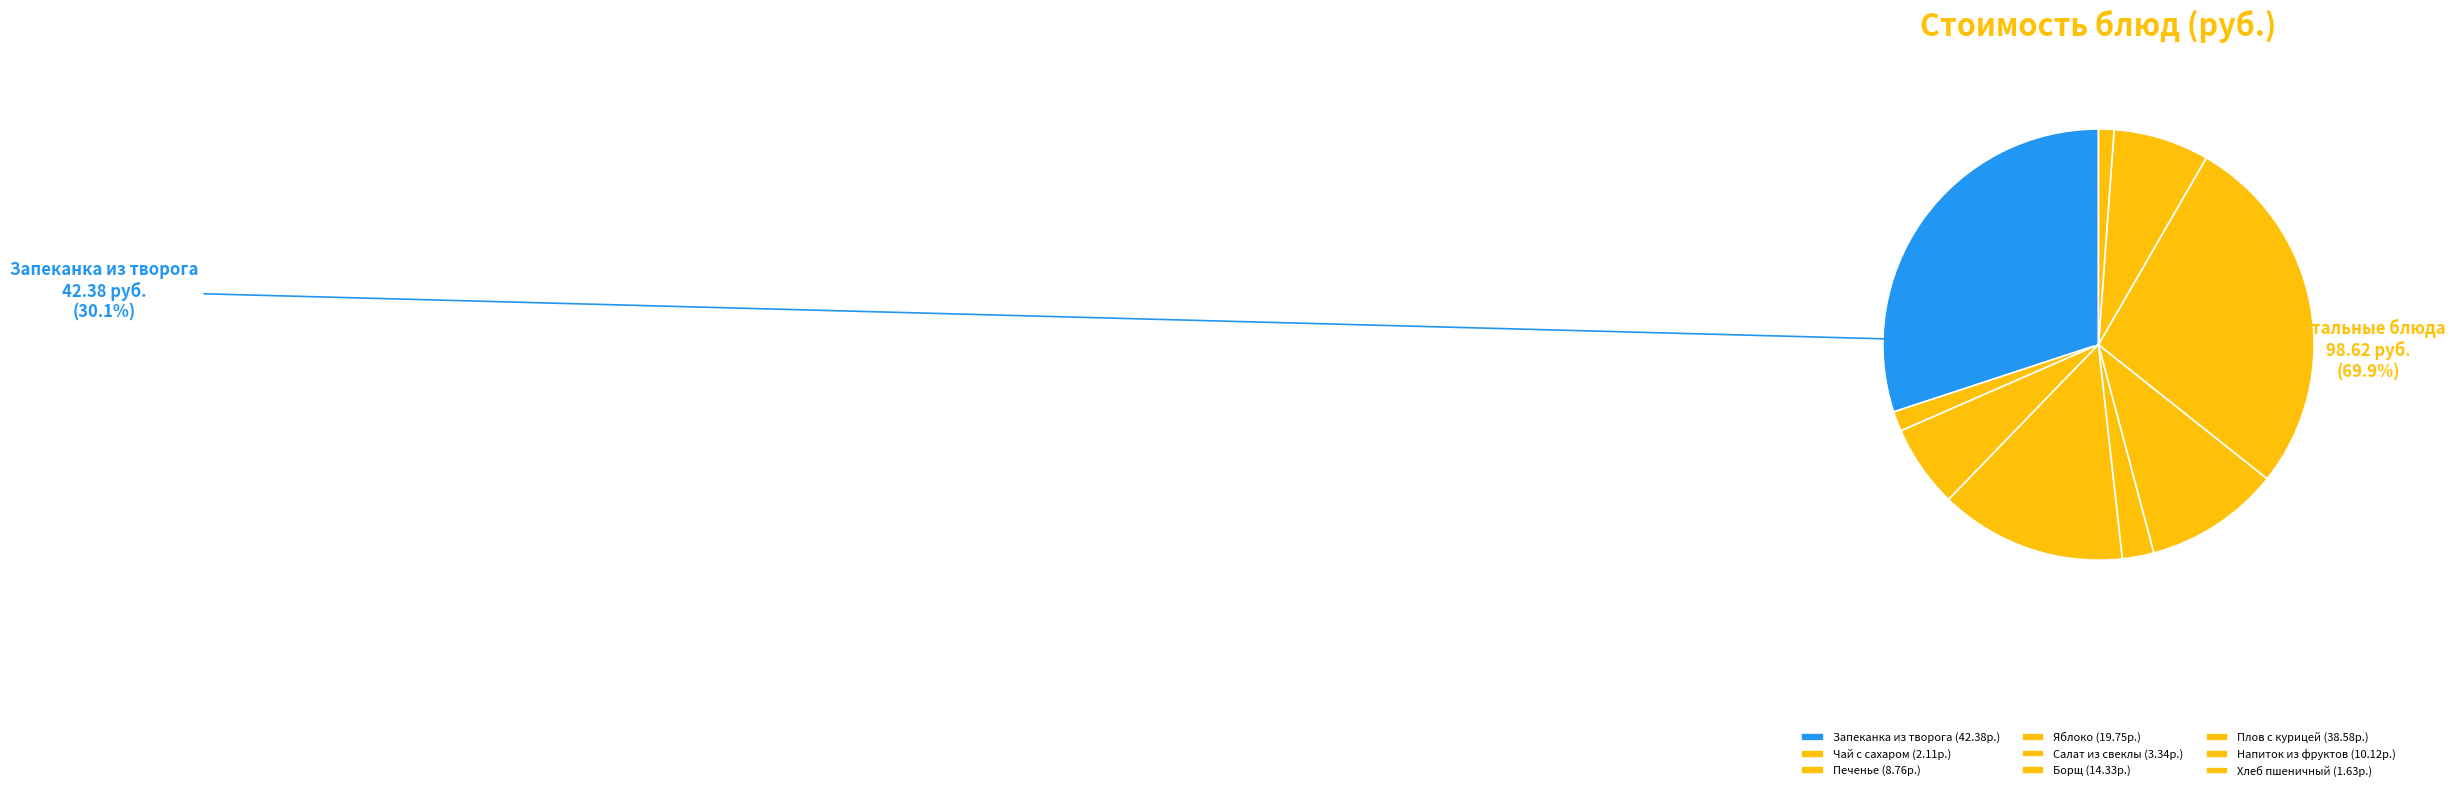

What is the smallest slice in the pie chart?

Хлеб пшеничный